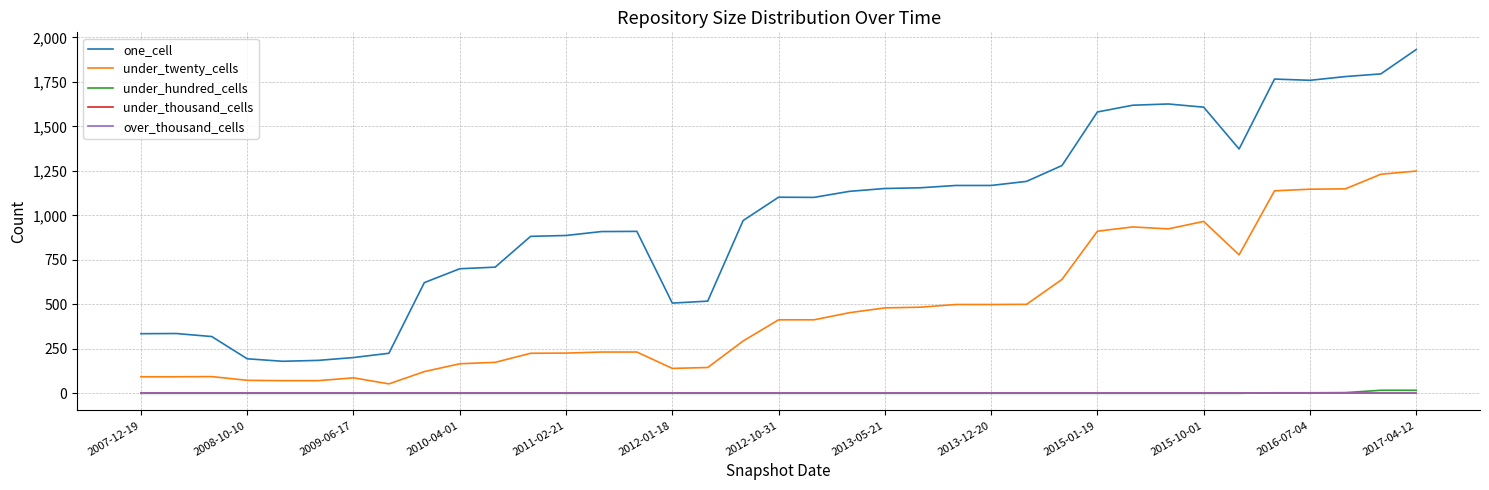

True or false: under_twenty_cells and under_thousand_cells intersect in this chart.

False